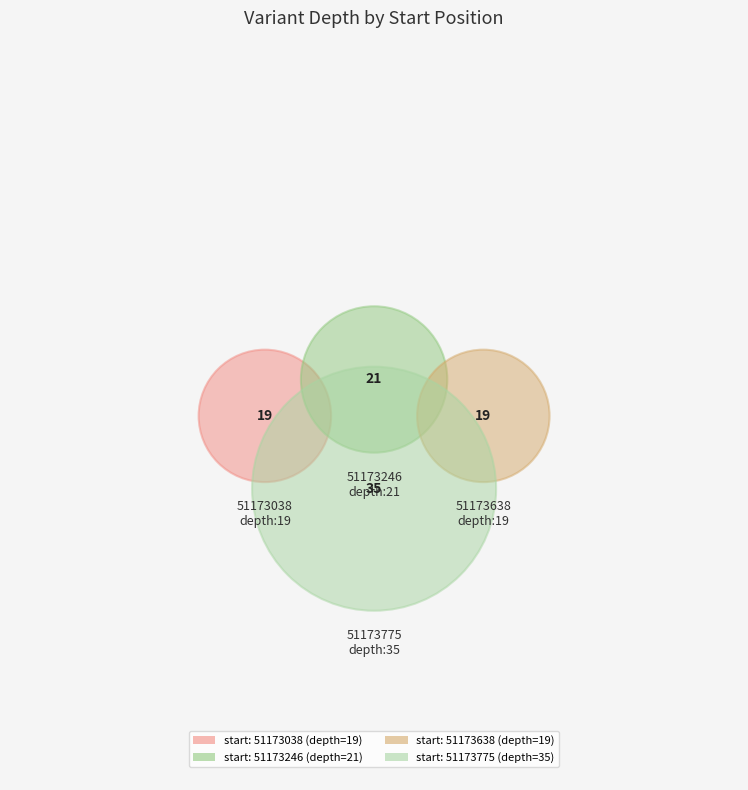

What percentage is the 51173246 slice, to the nearest percent?

22%